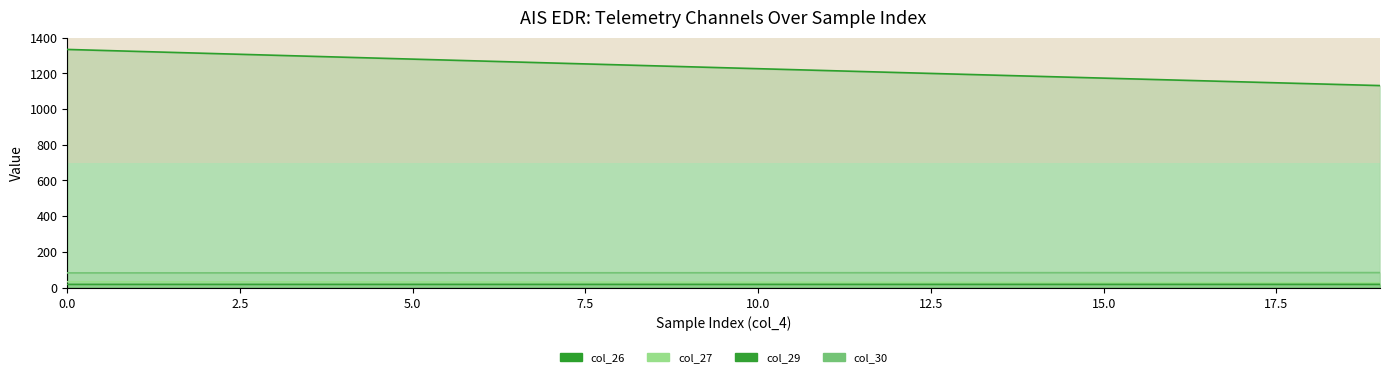

At 5.0, list the series in order from largest to smallest.

col_26, col_30, col_27, col_29